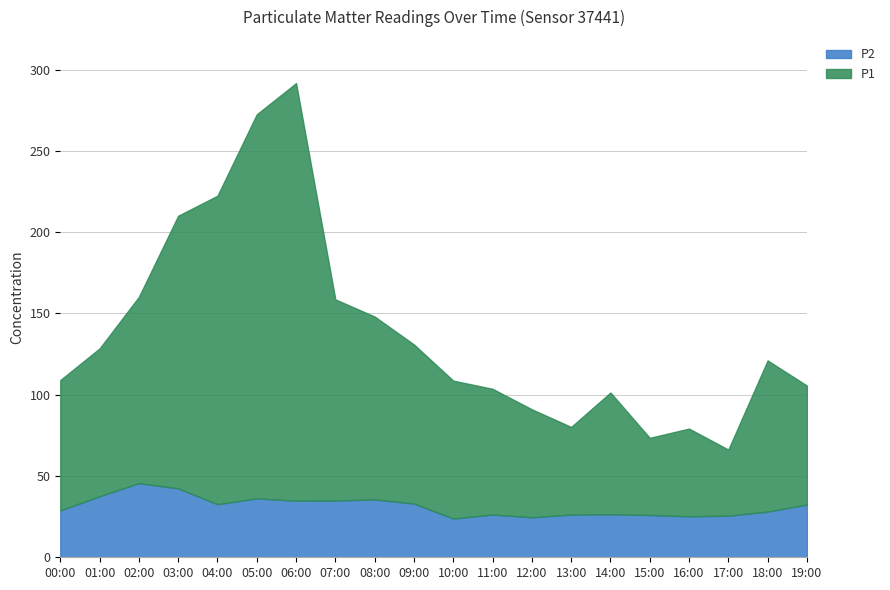

What is the difference between the second highest and minimum values in the P2 series?

18.6